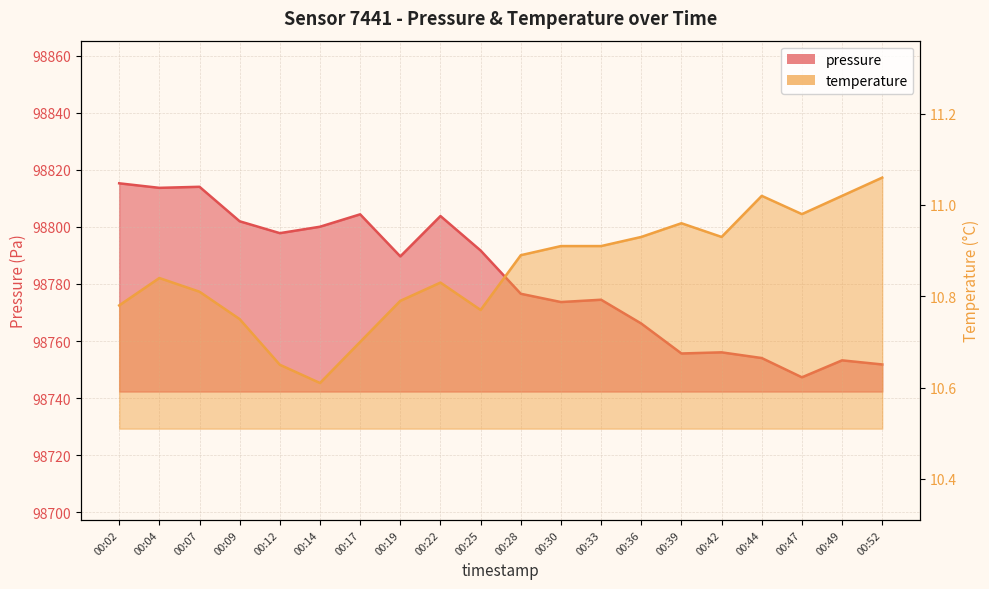

Reading left to right, extract all data points from this chart.

pressure: 00:02=98815.3	00:04=98813.7	00:07=98814.1	00:09=98802.0	00:12=98797.8	00:14=98800.1	00:17=98804.4	00:19=98789.7	00:22=98803.8	00:25=98791.7	00:28=98776.6	00:30=98773.7	00:33=98774.5	00:36=98766.1	00:39=98755.6	00:42=98756.0	00:44=98754.0	00:47=98747.3	00:49=98753.2	00:52=98751.8
temperature: 00:02=10.8	00:04=10.8	00:07=10.8	00:09=10.8	00:12=10.7	00:14=10.6	00:17=10.7	00:19=10.8	00:22=10.8	00:25=10.8	00:28=10.9	00:30=10.9	00:33=10.9	00:36=10.9	00:39=11.0	00:42=10.9	00:44=11.0	00:47=11.0	00:49=11.0	00:52=11.1